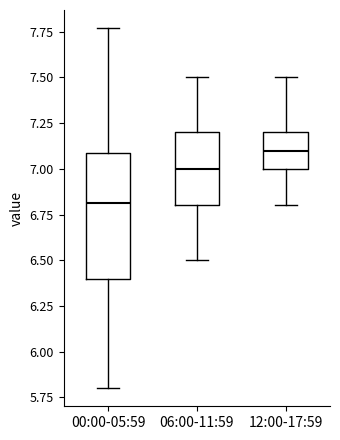

Which box's median line is the highest?

12:00-17:59